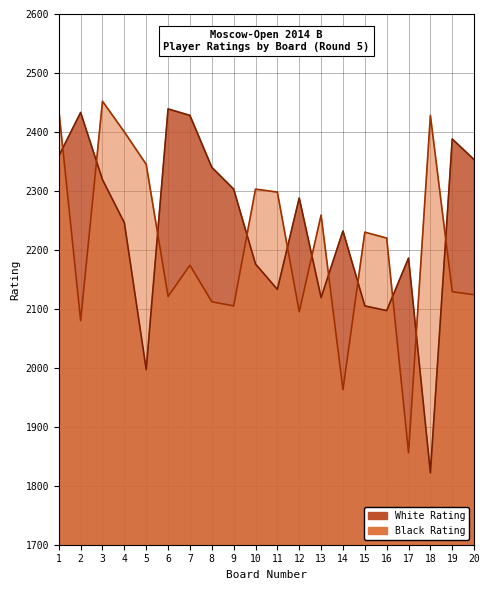

How many intersections are there between Black Rating and White Rating?

11